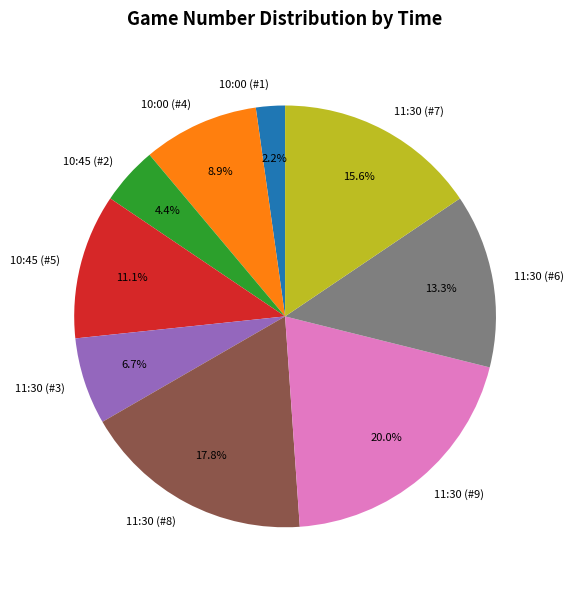

The 11:30 (#7) slice represents 16% of the pie. True or false?

True